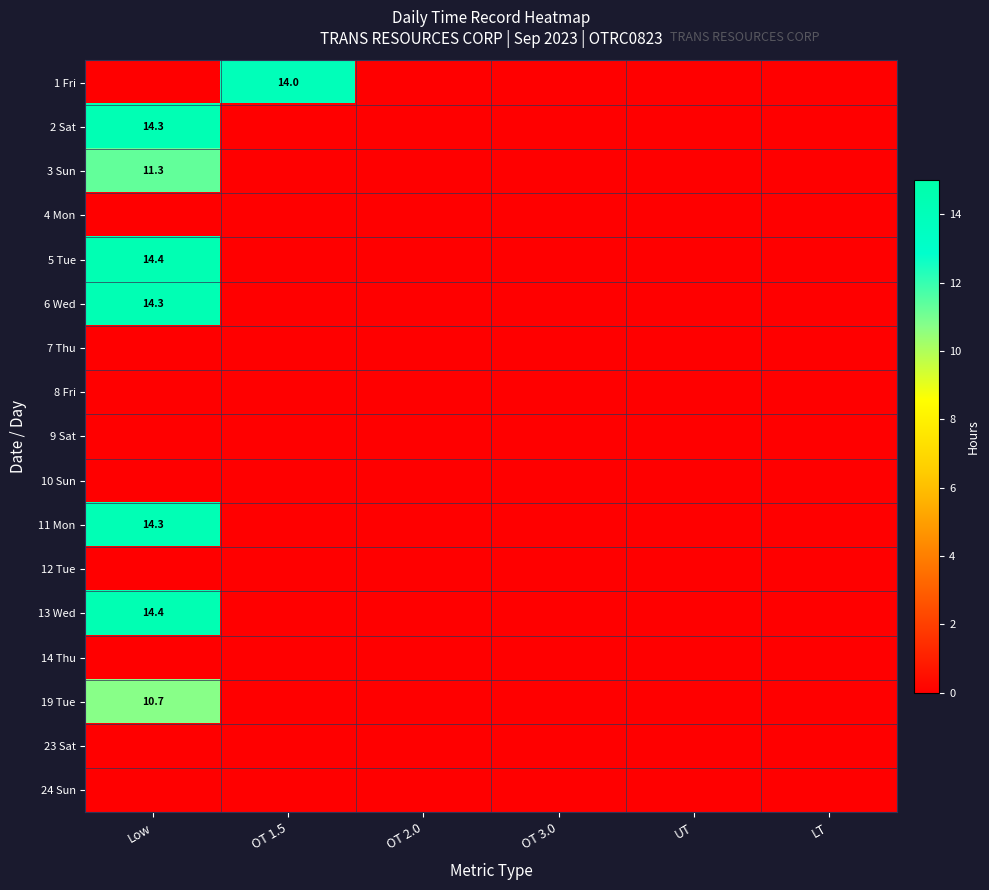

What is the sum of all 5 Tue values?

14.4